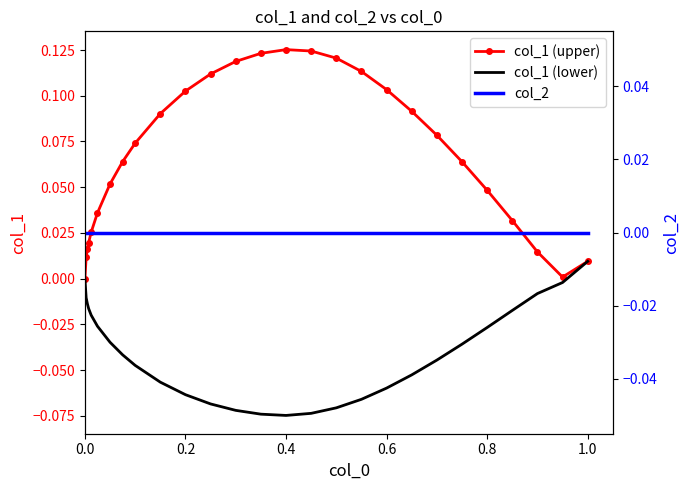

What is the difference between the second highest and minimum values in the col_1 (lower) series?

0.1